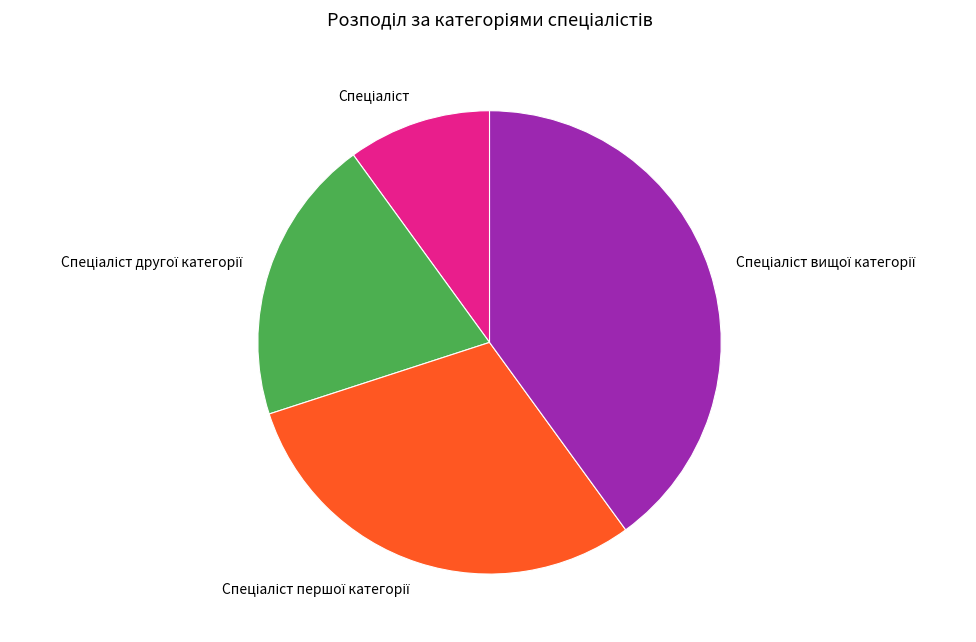

Does any single category account for the majority?

No